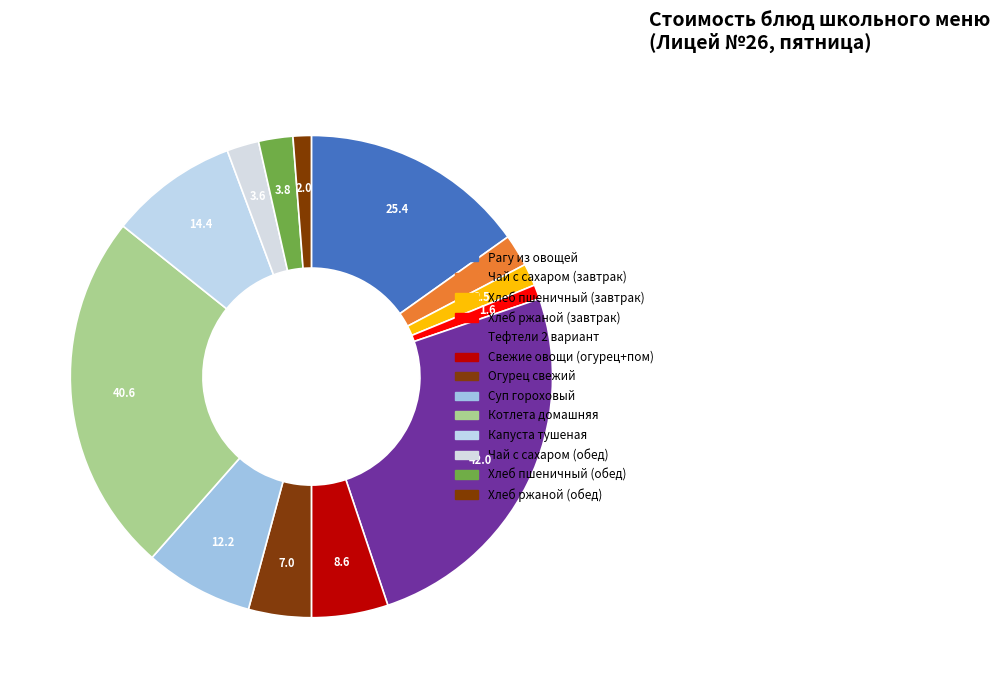

Count the number of slices in the pie.

13